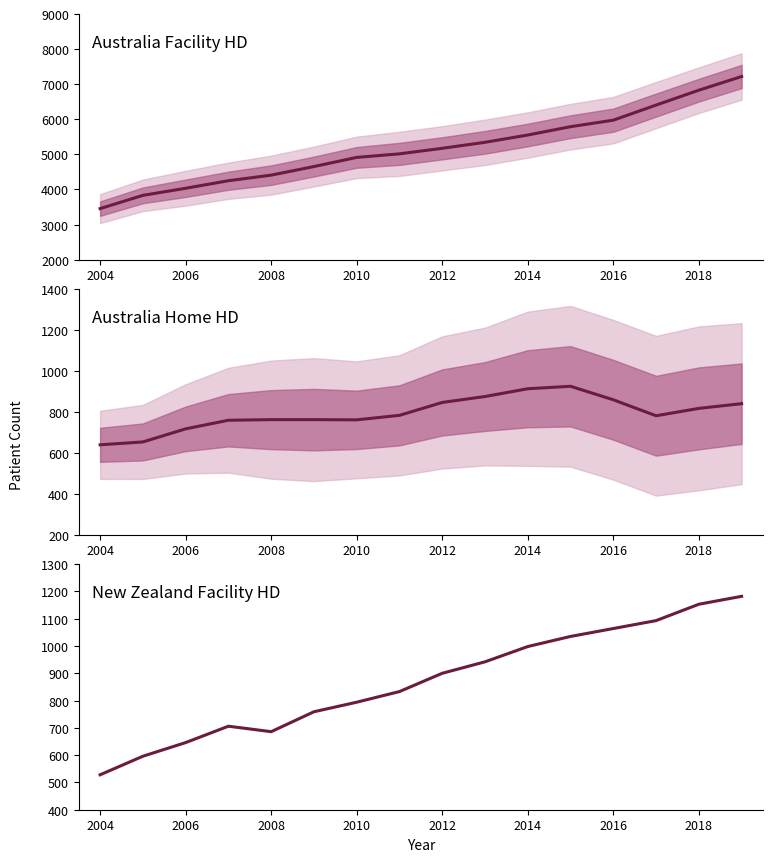

How many lines are shown in the chart?

3